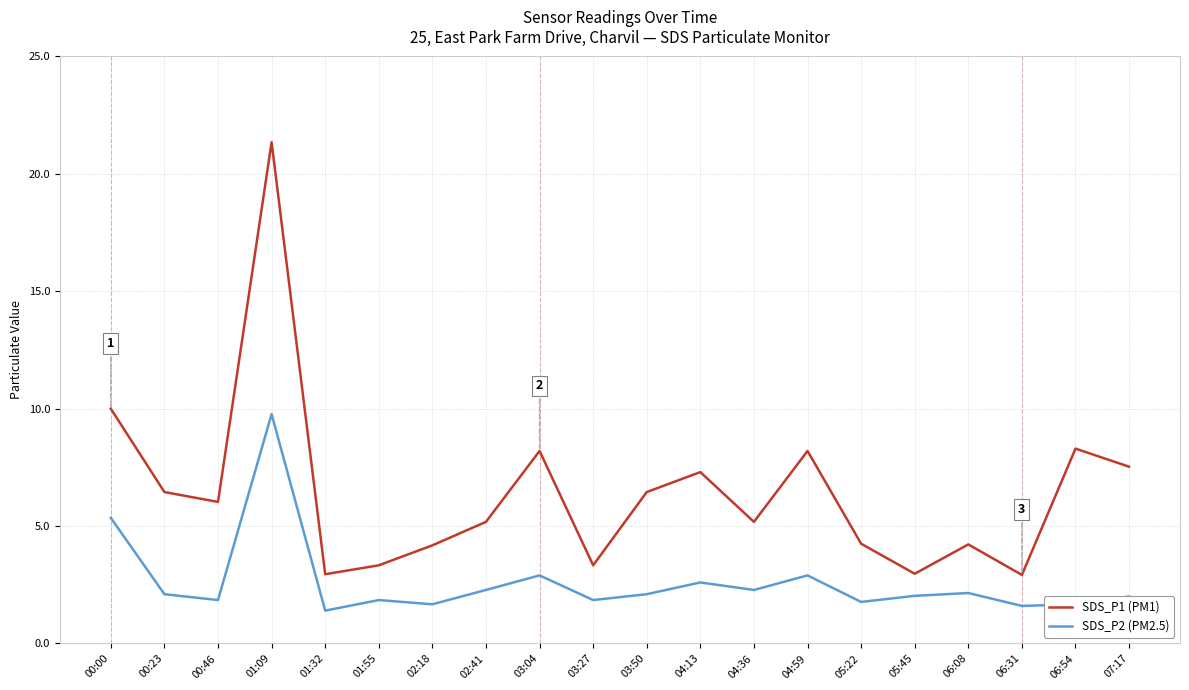

In SDS_P1 (PM1), how many points are lower than both neighbors (excluding endpoints)?

6